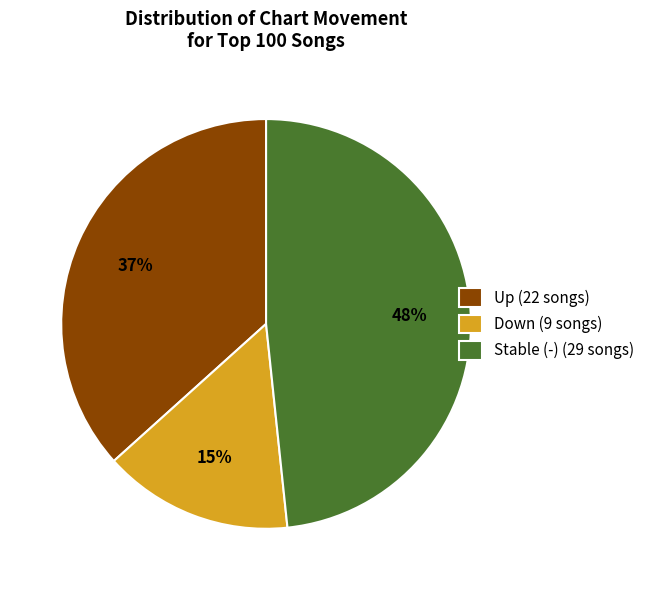

What is the ratio of the value at Stable (-) (29 songs) to the value at Down (9 songs)?

3.2